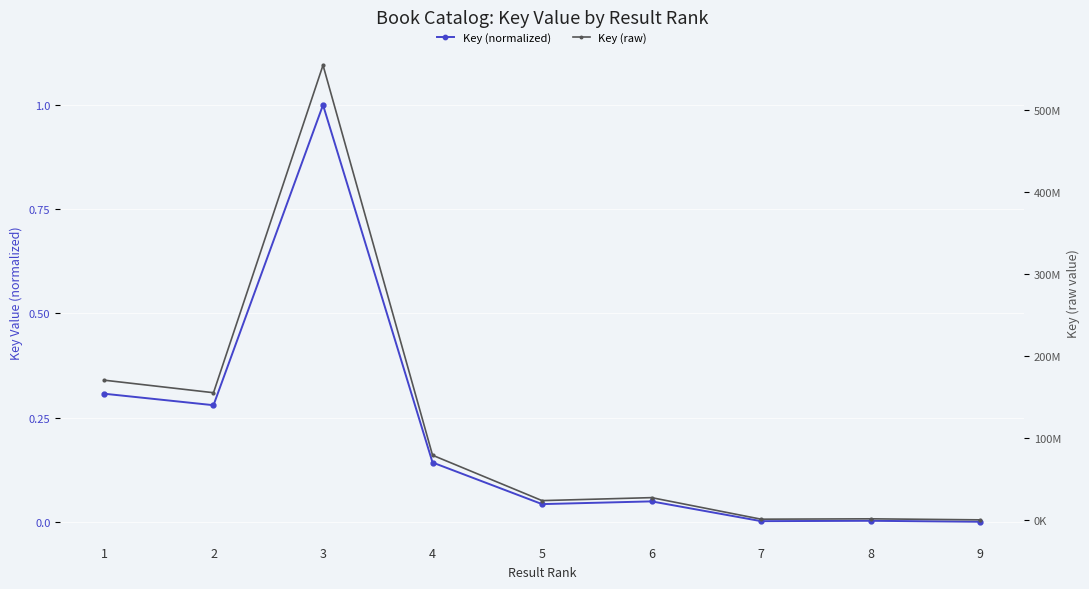

Is this an area chart (filled region under the line)?

No